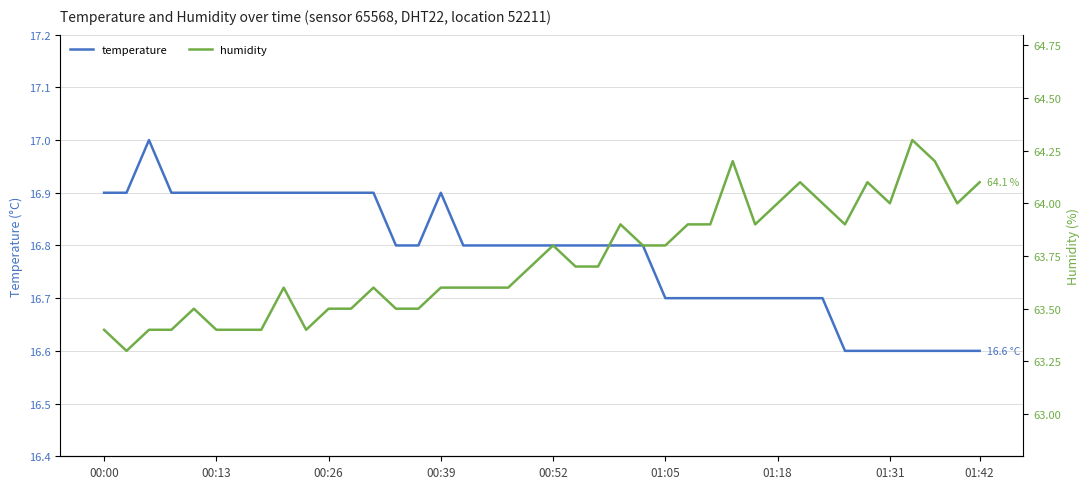

True or false: temperature and humidity intersect in this chart.

False